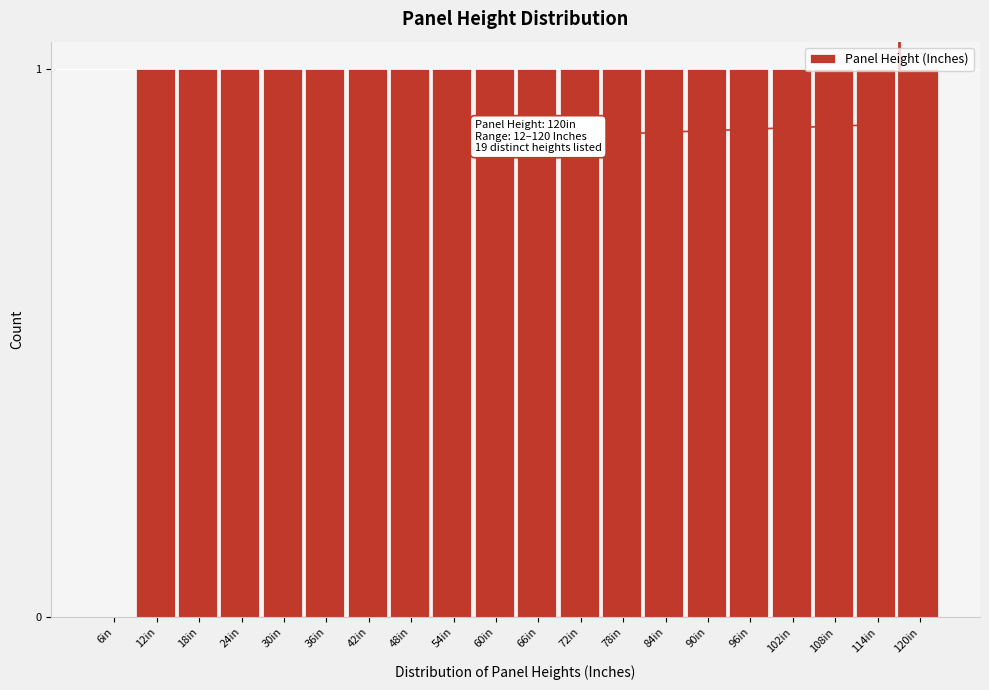

Approximately how many times larger is the value at 78in compared to 36in?

1.0